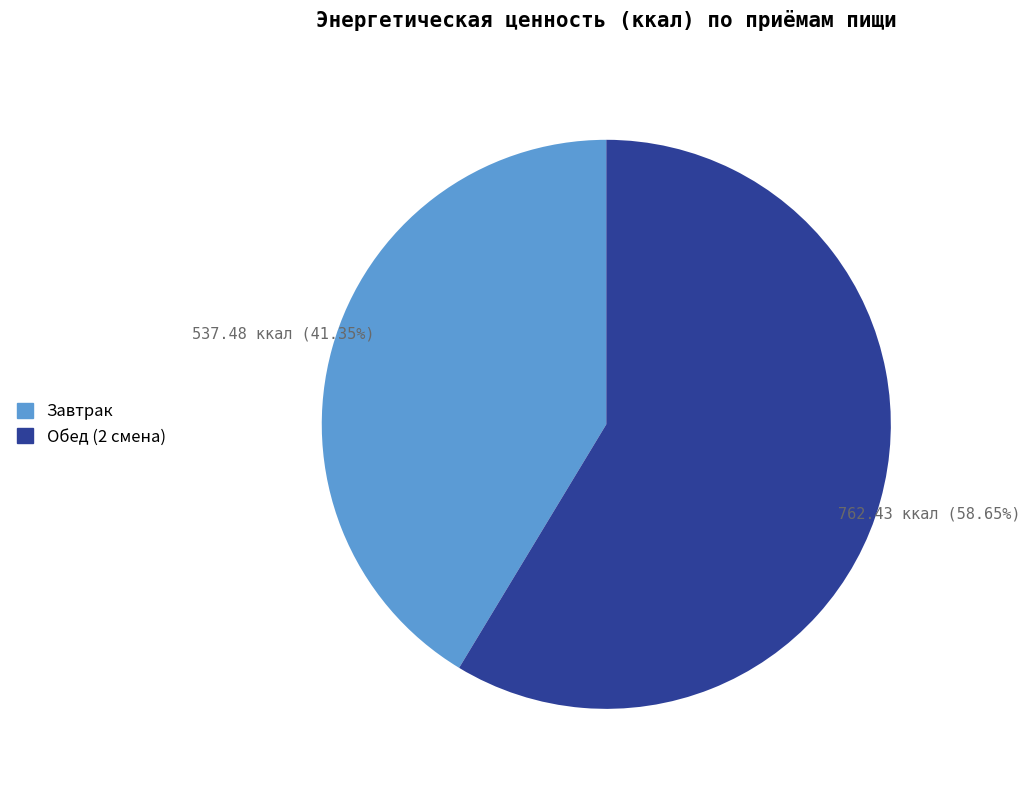

To the nearest percent, what is the difference between the largest and smallest slice percentages?

17%